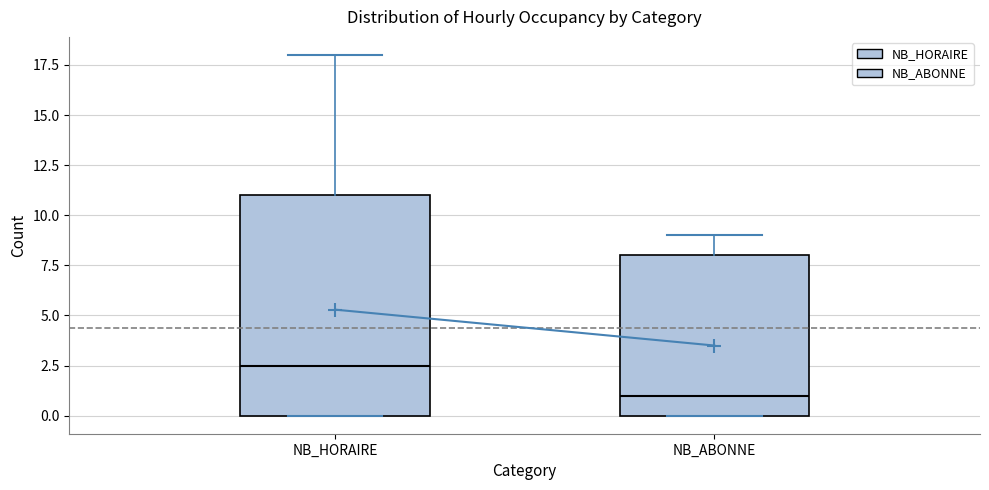

Where does the upper whisker of the box for NB_ABONNE end on the y-axis? The values are not printed on the chart, so give them approximately, as read against the axis.

9.0